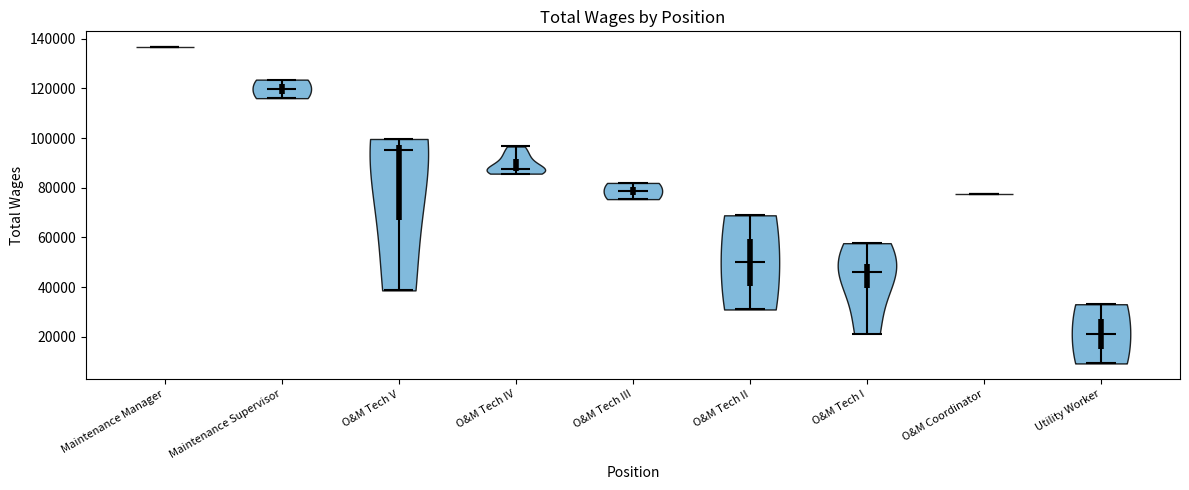

Which violin has the highest median line?

Maintenance Manager